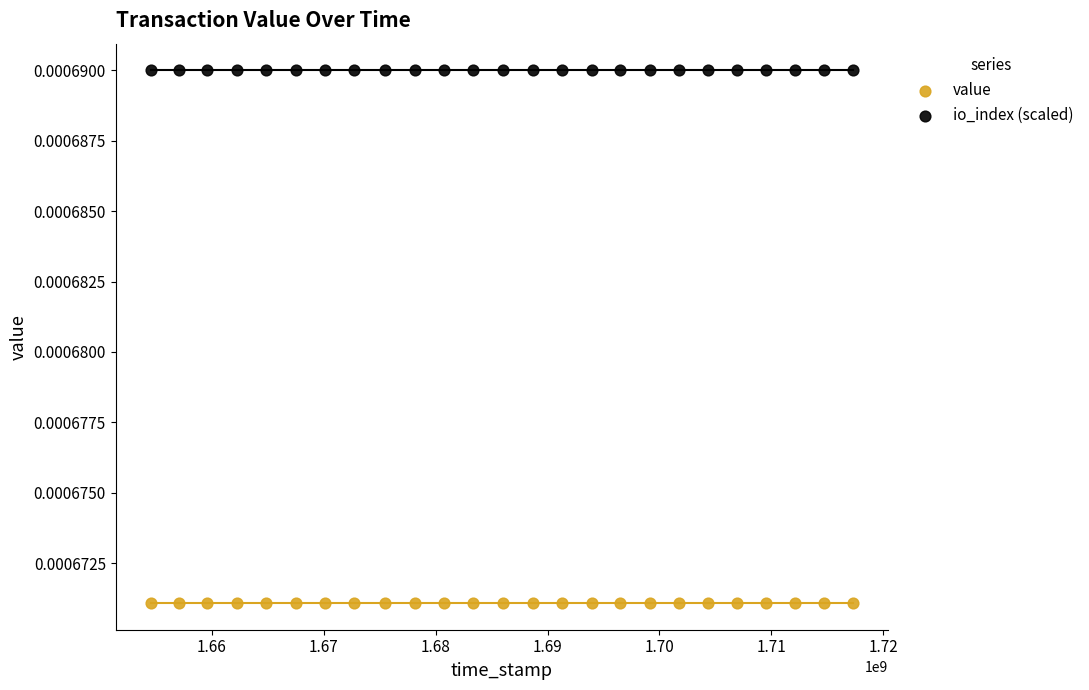

Which series contains the lowest Y value?

value